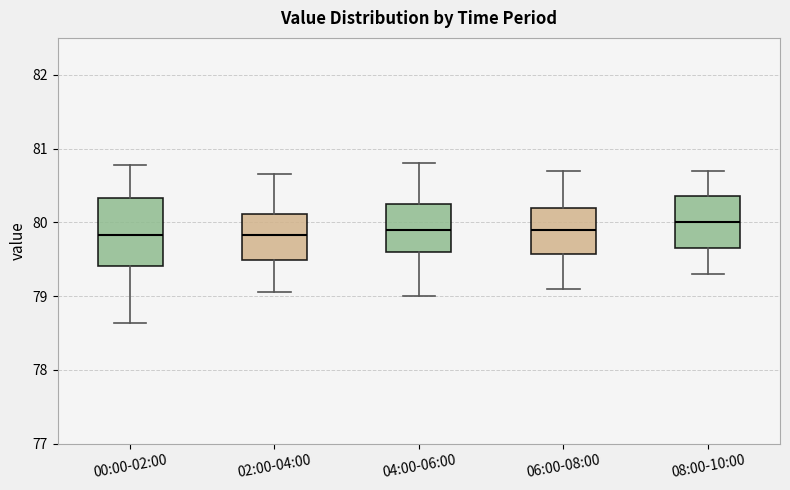

Reading left to right, transcribe this box plot: for each box, give where its median line is, the range the box spans, and where its two whiskers end, as read against the y-axis. The values are not printed on the chart, so give them approximately, as read against the axis.

00:00-02:00: median 79.8, box 79.4 to 80.3, whiskers 78.6 to 80.8
02:00-04:00: median 79.8, box 79.5 to 80.1, whiskers 79.1 to 80.7
04:00-06:00: median 79.9, box 79.6 to 80.3, whiskers 79.0 to 80.8
06:00-08:00: median 79.9, box 79.6 to 80.2, whiskers 79.1 to 80.7
08:00-10:00: median 80.0, box 79.7 to 80.4, whiskers 79.3 to 80.7